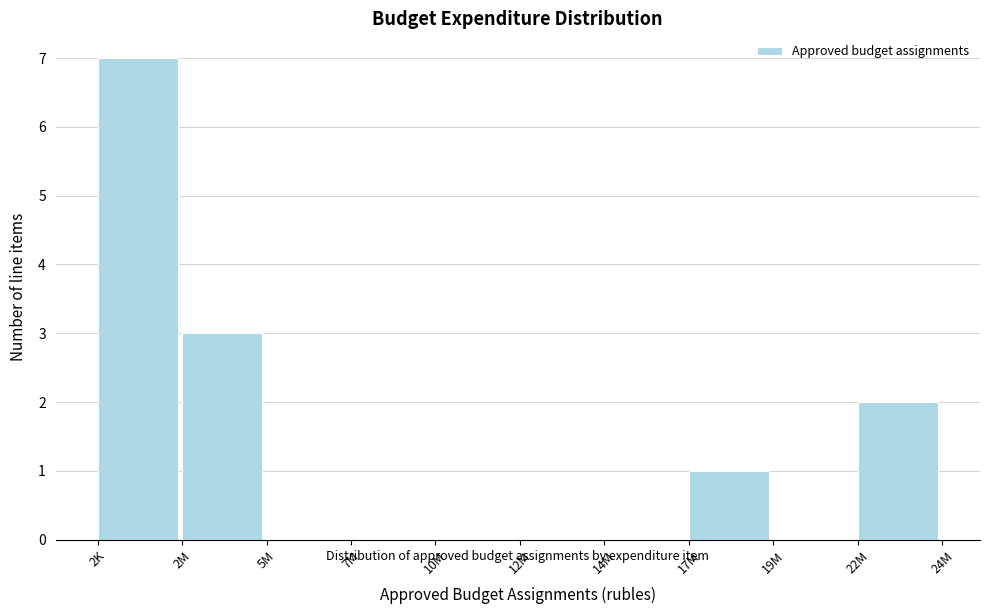

Reading left to right, list all the values displayed in this chart.

2K=7	2M=3	5M=0	7M=0	10M=0	12M=0	14M=0	17M=1	19M=0	22M=2